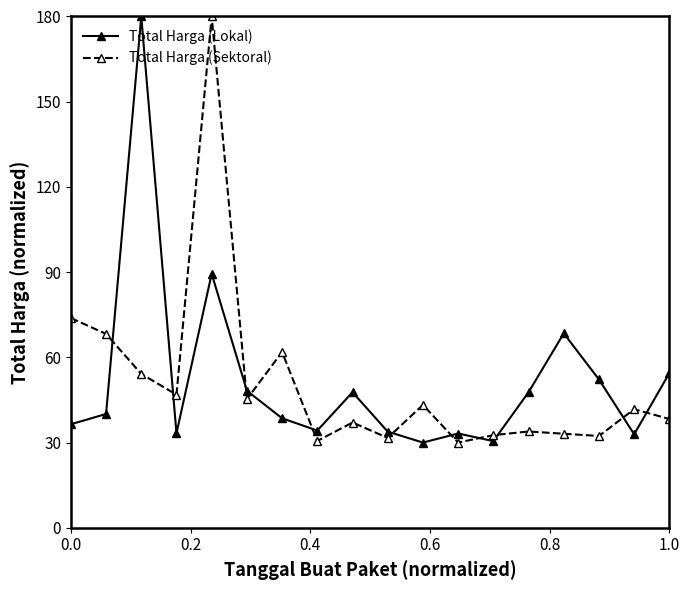

True or false: Total Harga (Sektoral) has more than 0 interior local peaks.

True